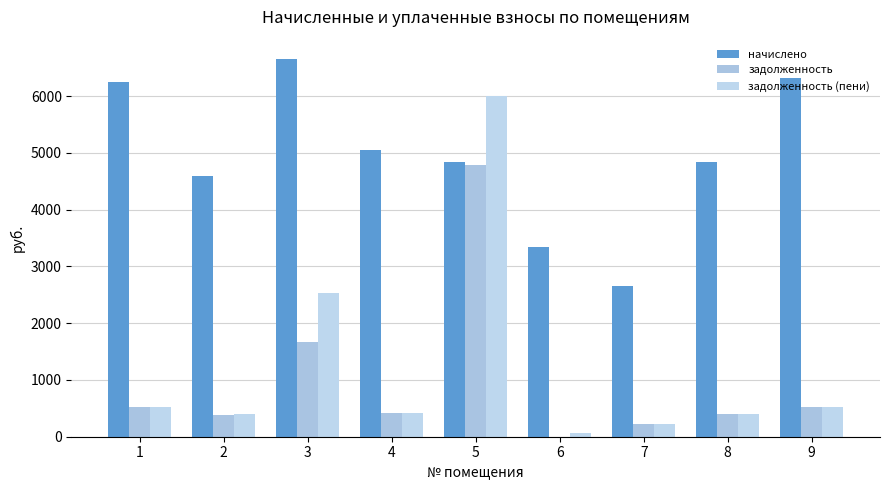

What are all the series names shown in the legend?

начислено, задолженность, задолженность (пени)